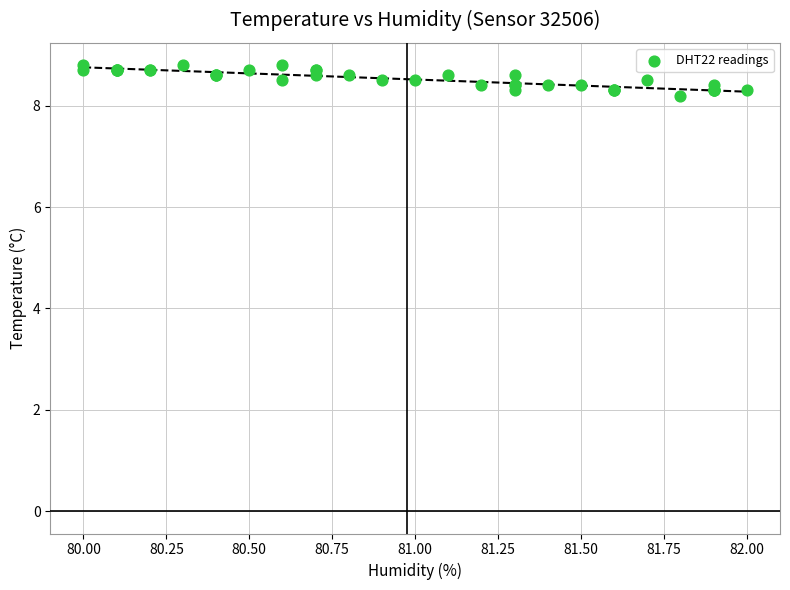

What Y value in the scatter plot is closest to 8?

8.2